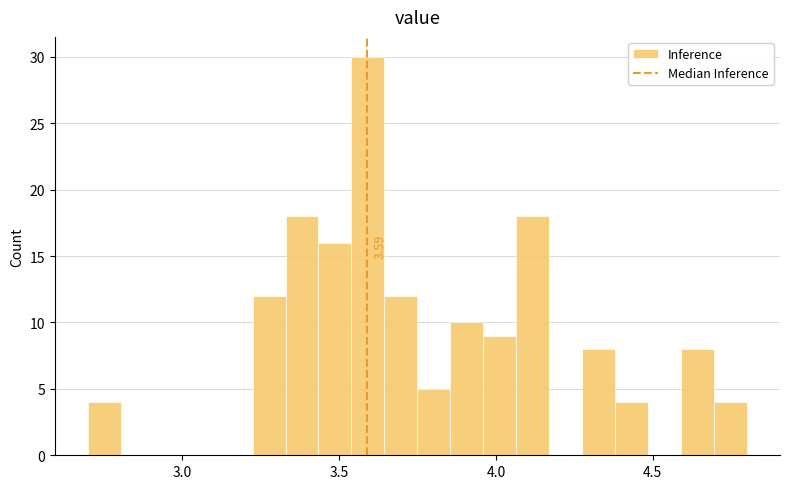

Read against the x-axis, roughly where is the centre of the tallest bar?

3.60